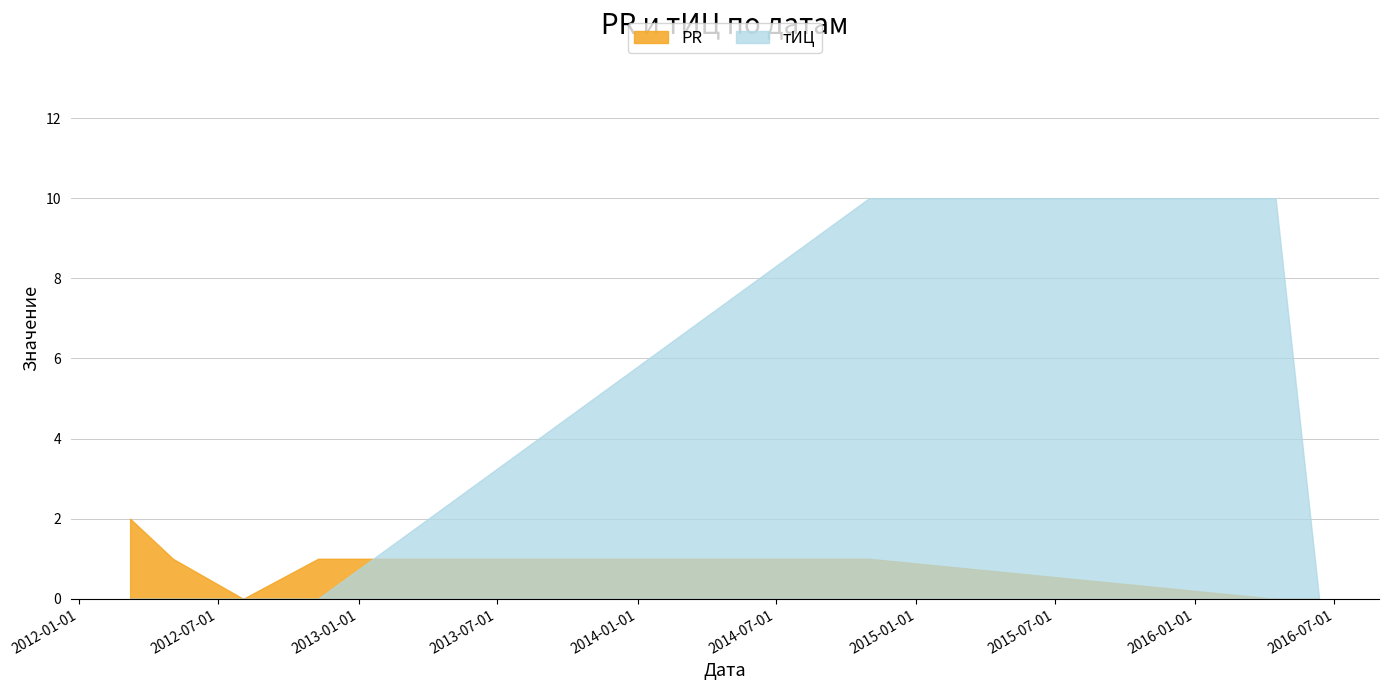

Count the тИЦ values in the range 0 to 10.

7